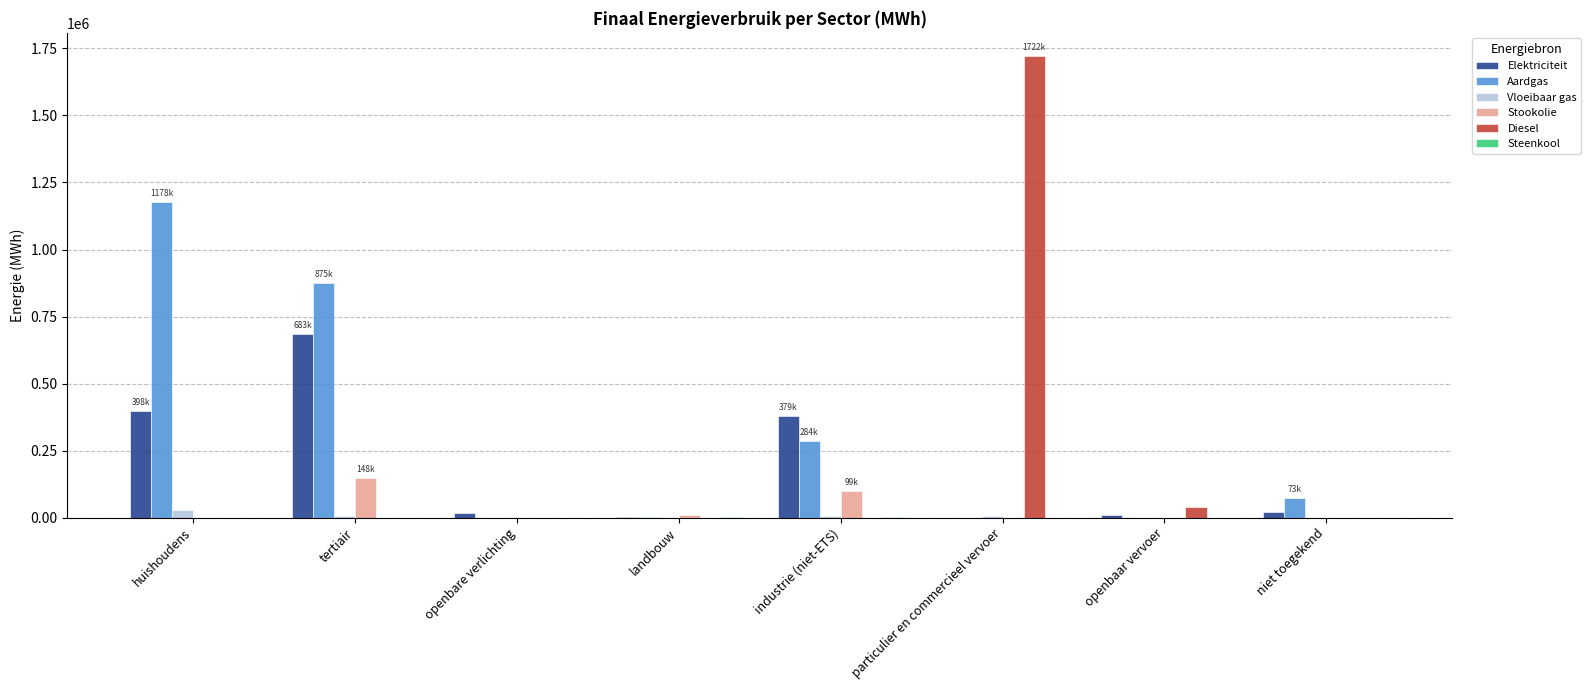

Between huishoudens and landbouw, which series saw the biggest shift?

Aardgas